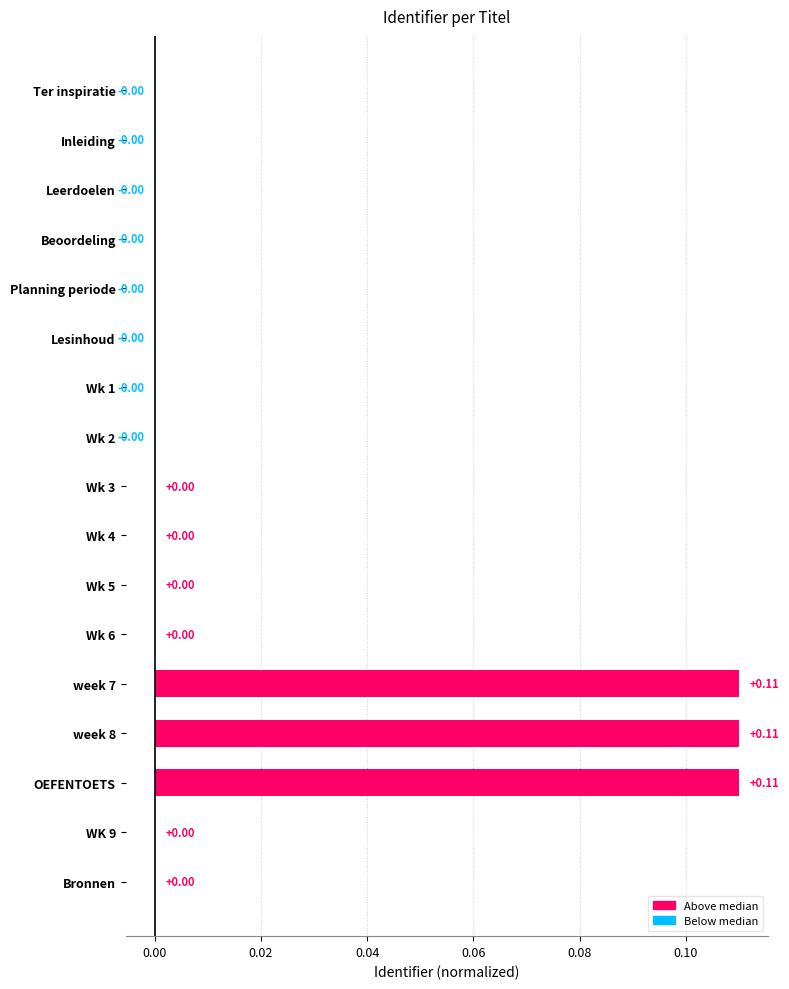

What is the sum of all values?

0.3